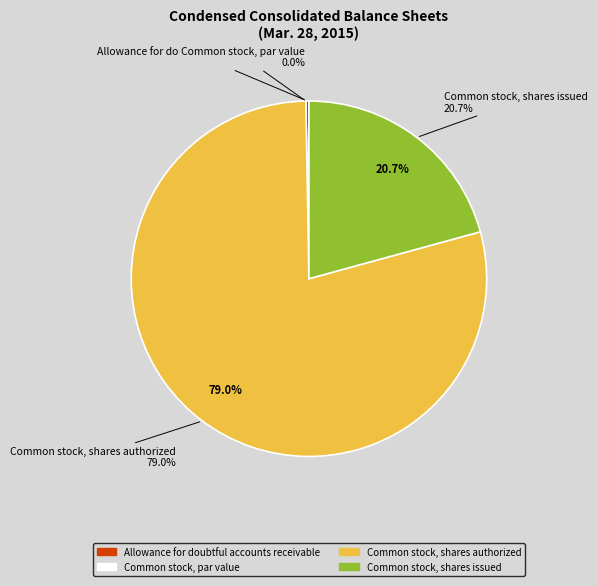

What percentage is the Common stock, shares authorized slice, to the nearest percent?

79%